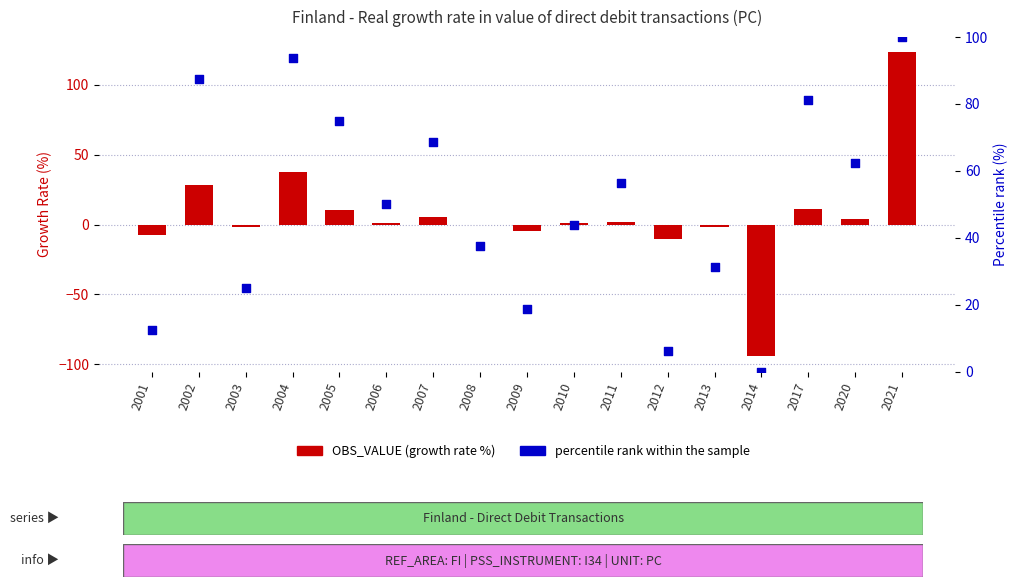

Which series has the largest total across all categories?

percentile rank within the sample